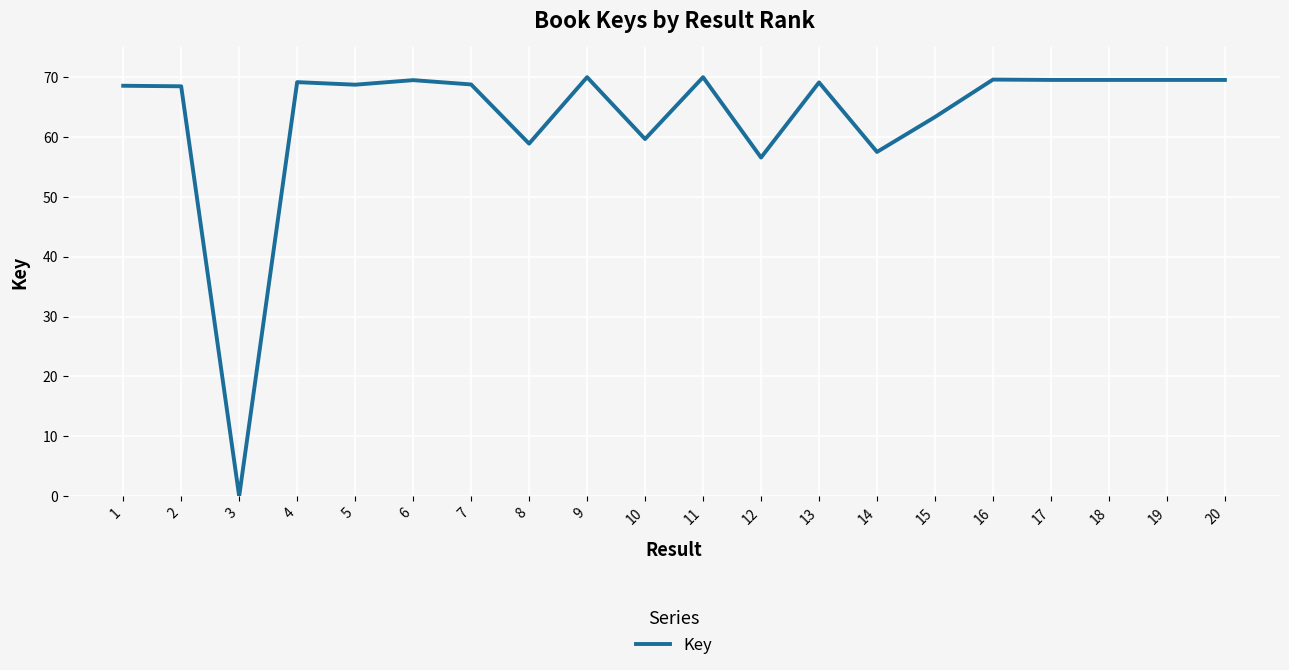

What is the difference between the second highest and second lowest values?

13.4